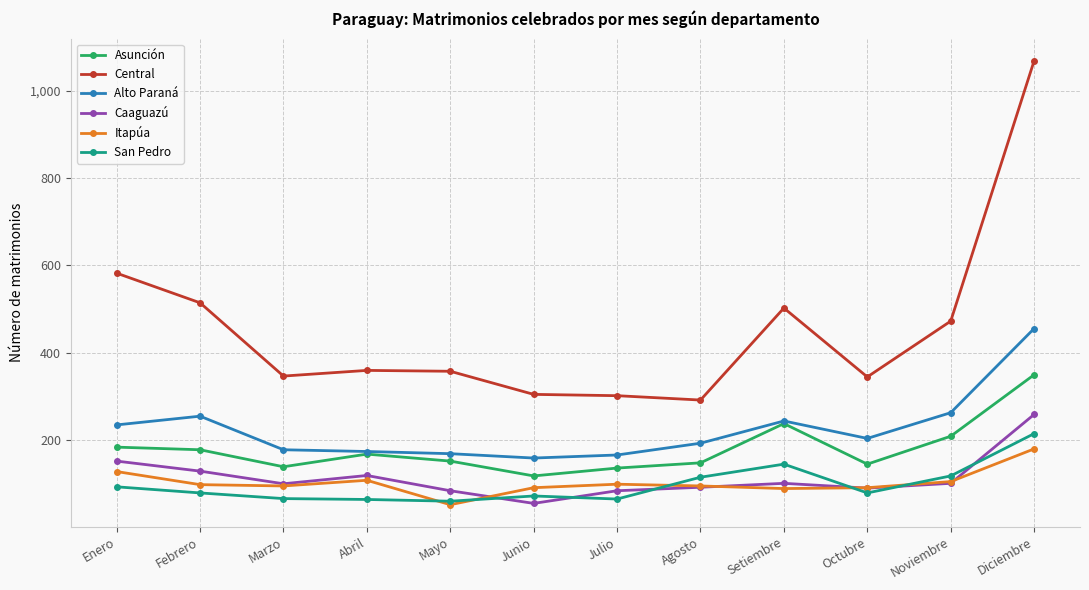

True or false: Itapúa and Alto Paraná cross at least once.

False